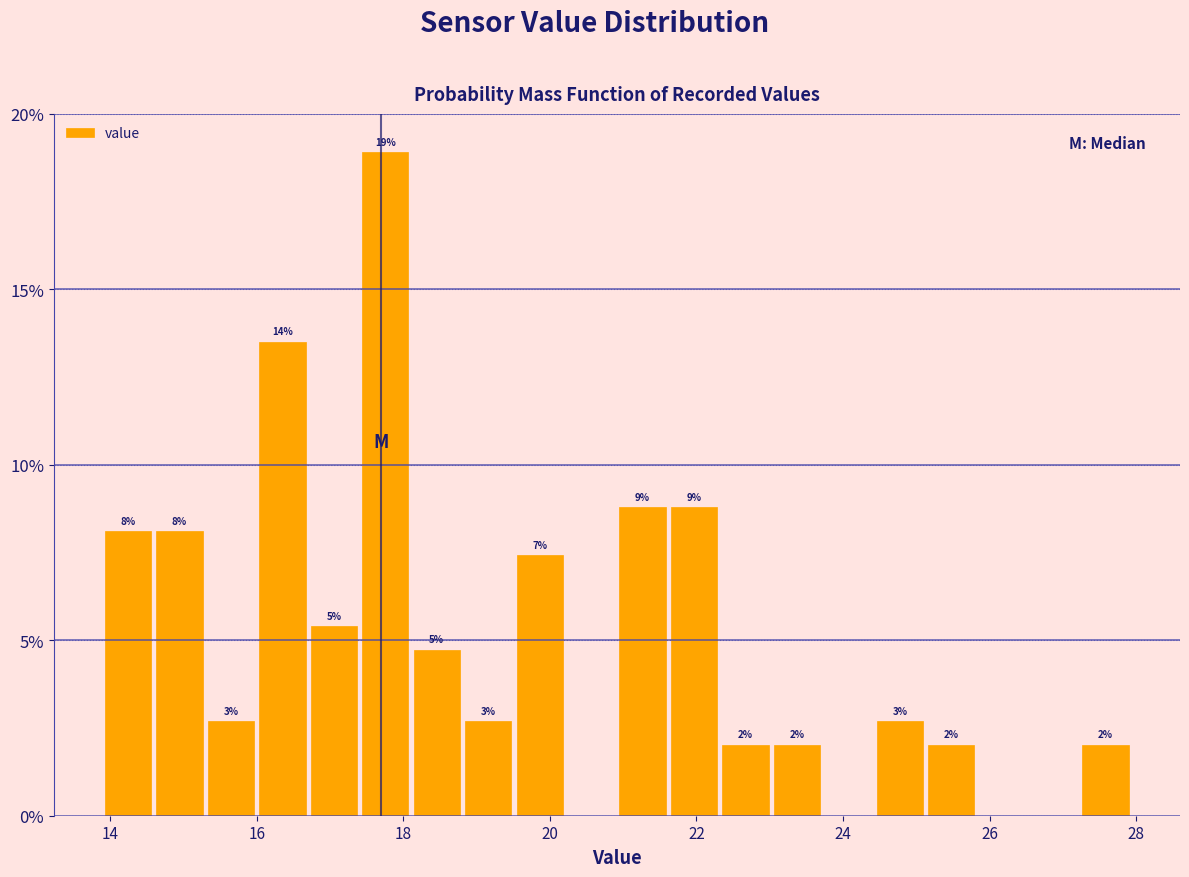

Read against the x-axis, roughly where is the centre of the tallest bar?

17.8